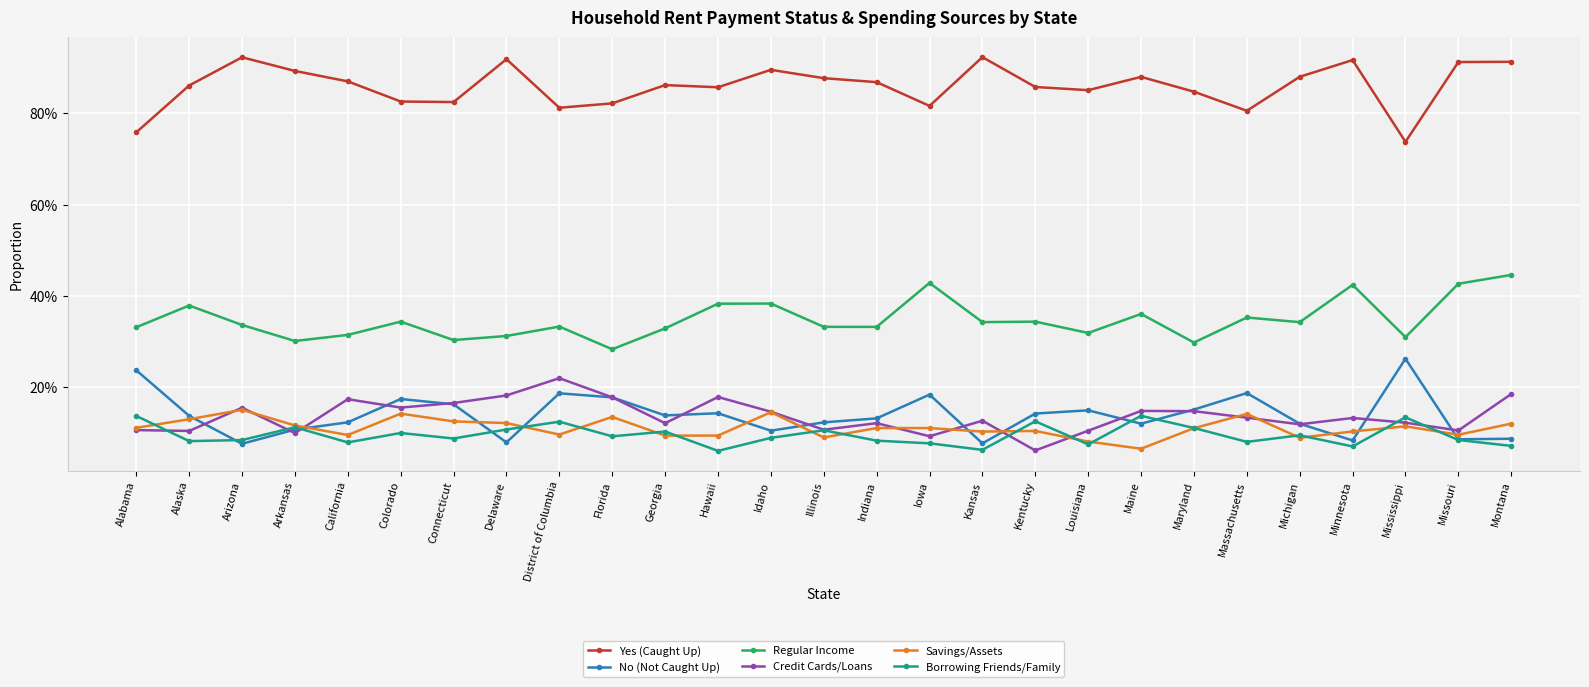

Which series has the largest total across all categories?

Yes (Caught Up)